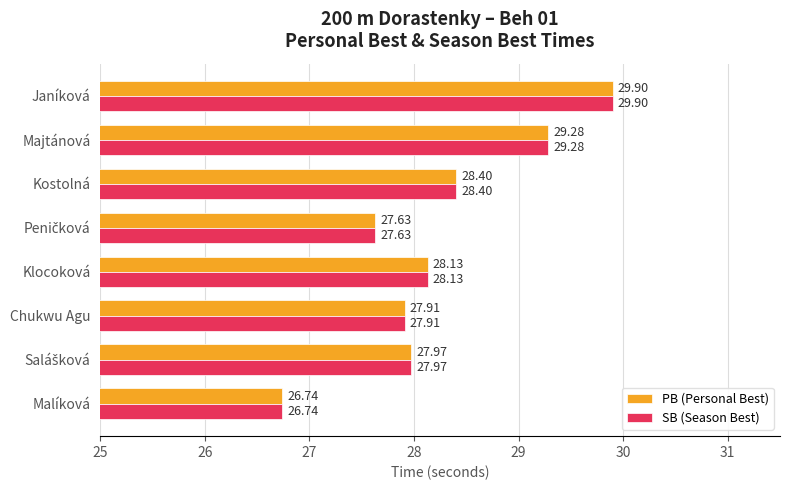

At how many categories does at least one series exceed 29?

2